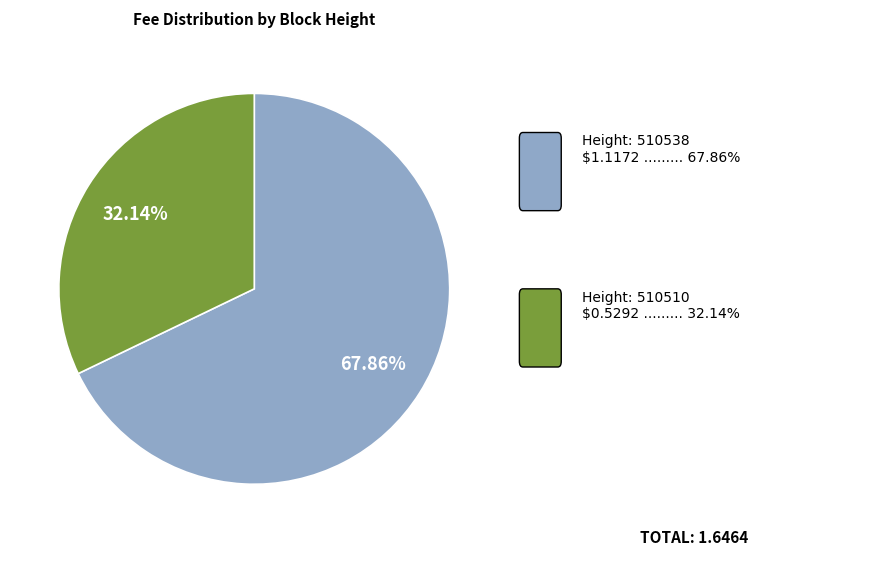

Is there a majority slice in this chart?

Yes